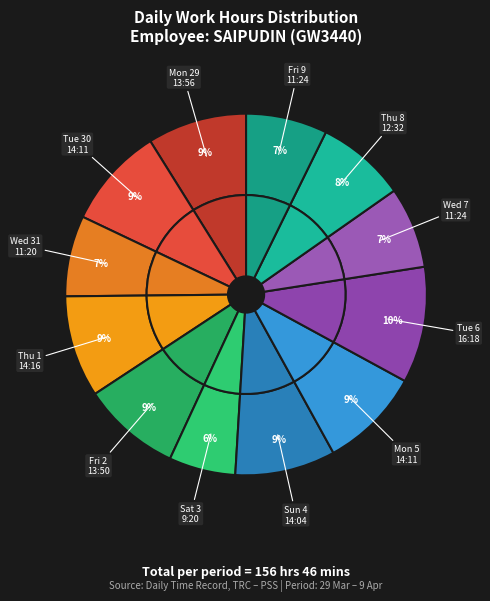

To the nearest percent, what is the difference between the largest and smallest slice percentages?

4%